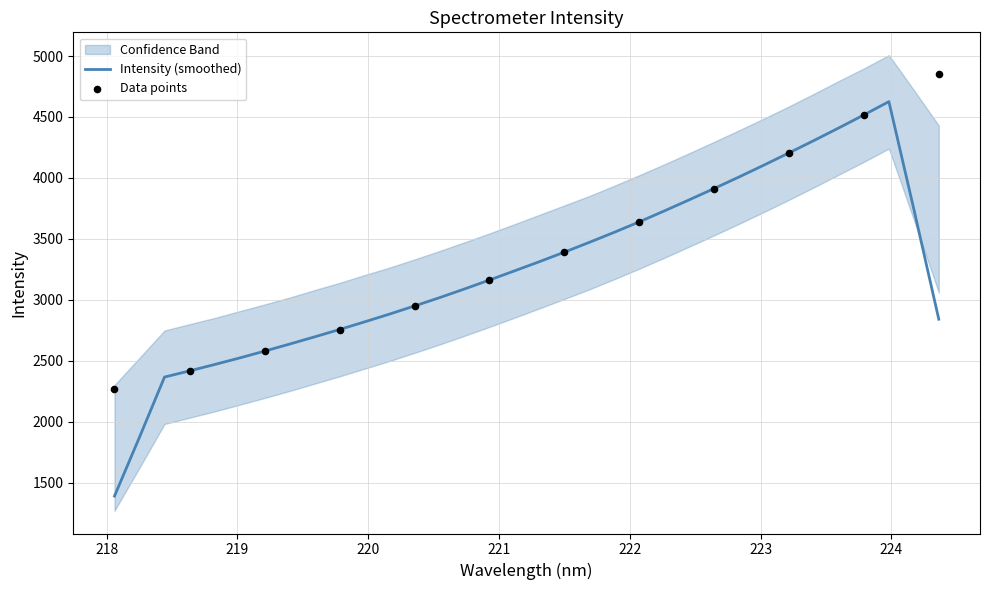

Approximately how many times larger is the value at 221.1174 compared to 218.2508?

1.4